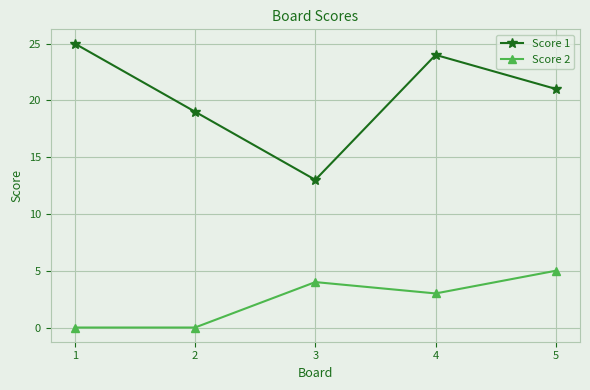

Reading right to left, list all the values displayed in this chart.

Score 1: 5=21	4=24	3=13	2=19	1=25
Score 2: 5=5	4=3	3=4	2=0	1=0